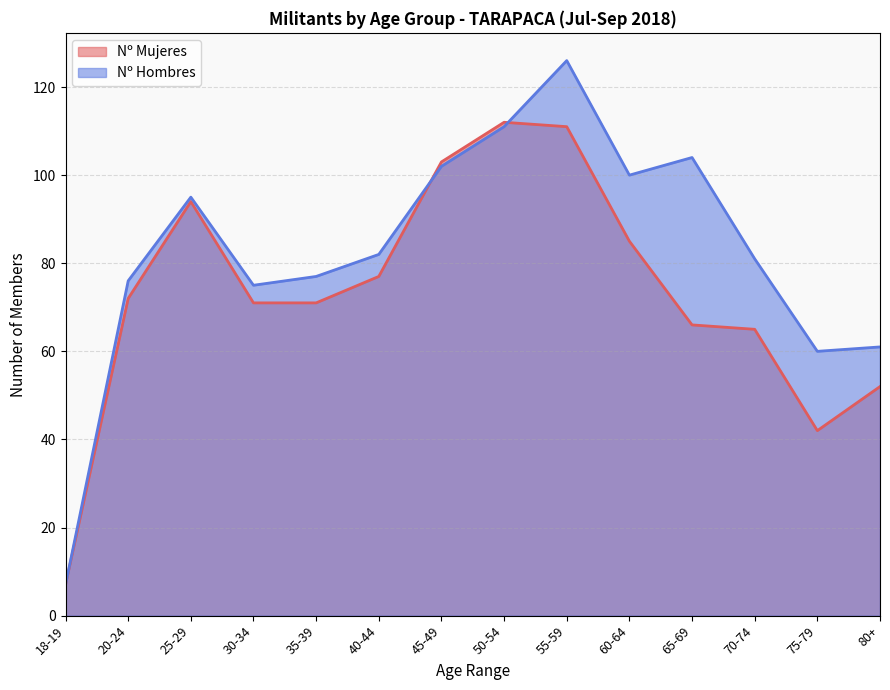

Which series changed the most between 50-54 and 75-79?

Nº Mujeres